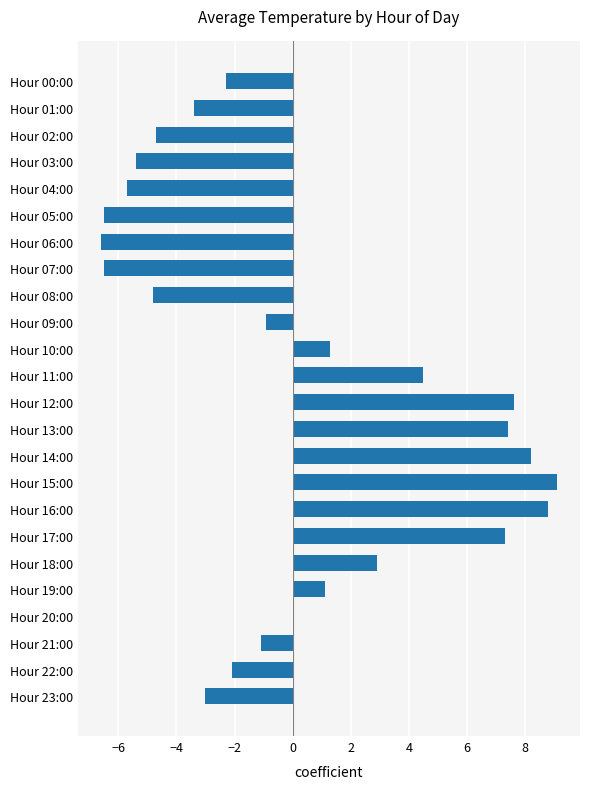

How many categories are shown in the chart?

24